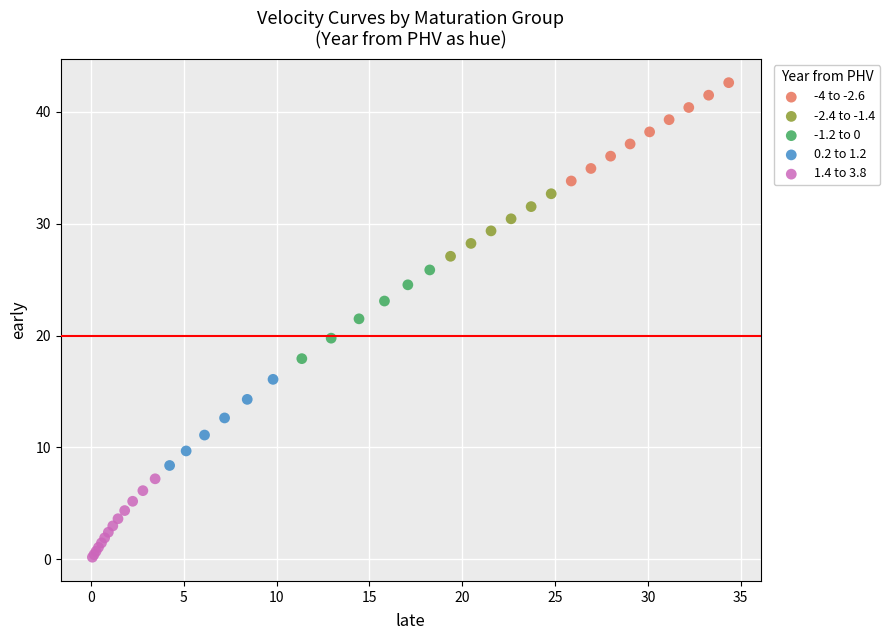

Which series reaches the maximum Y coordinate?

-4 to -2.6